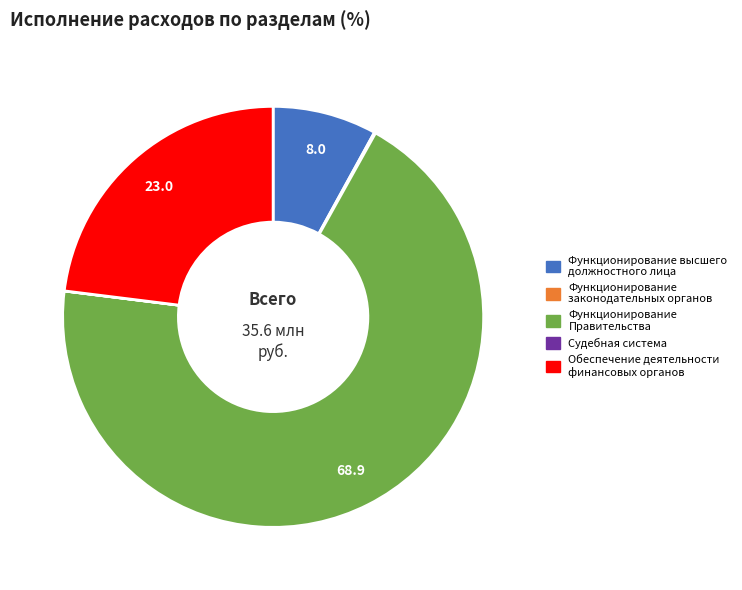

Is there any slice that represents more than half of the pie?

Yes